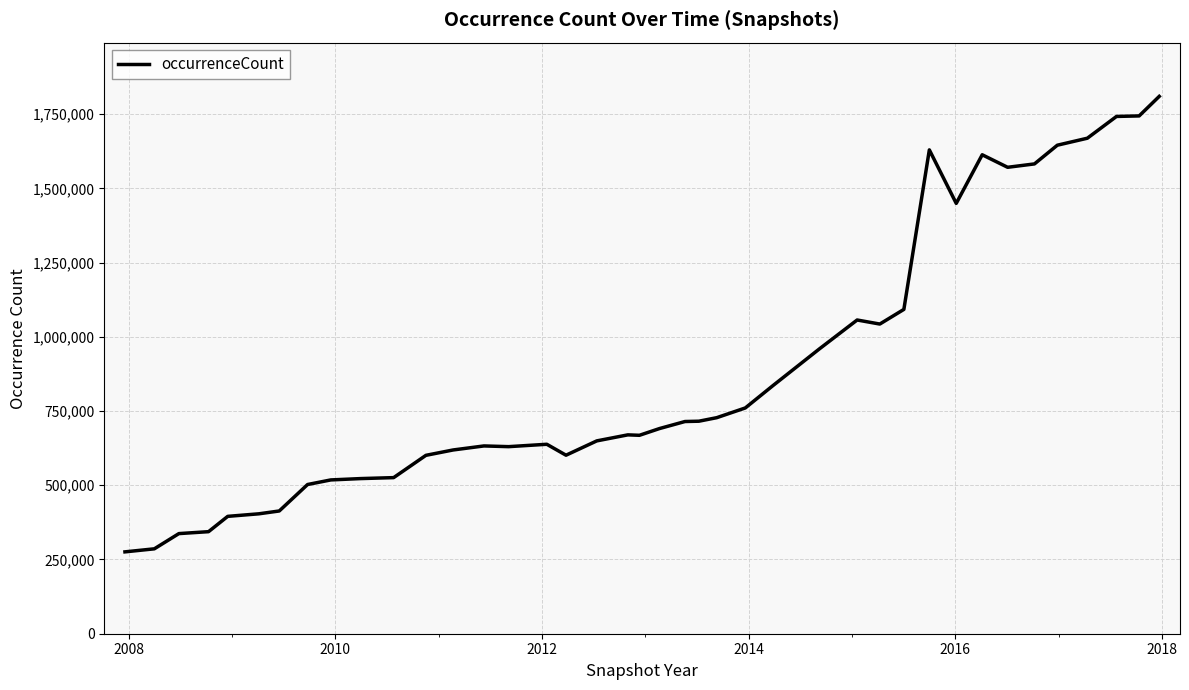

What is the minimum value shown in the chart?

275723